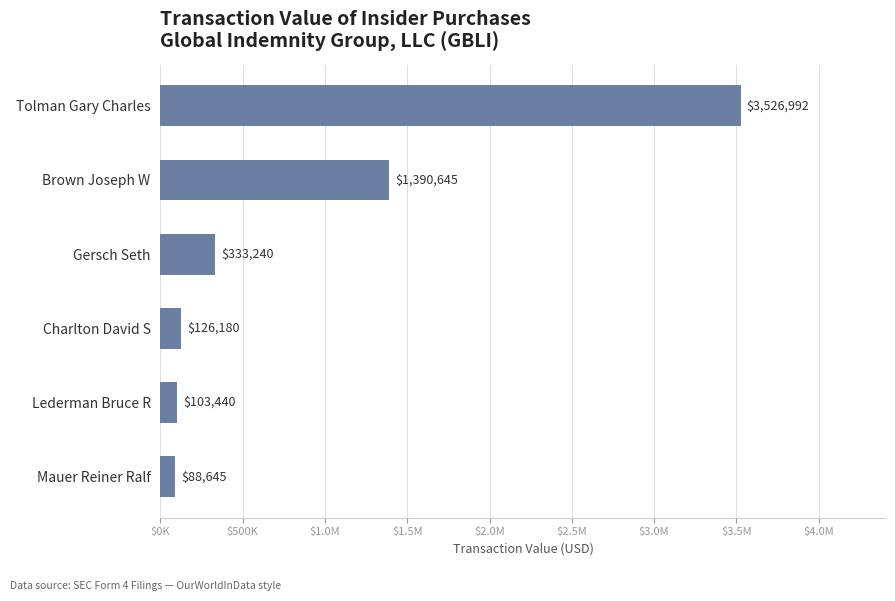

Does the chart contain any negative values?

No